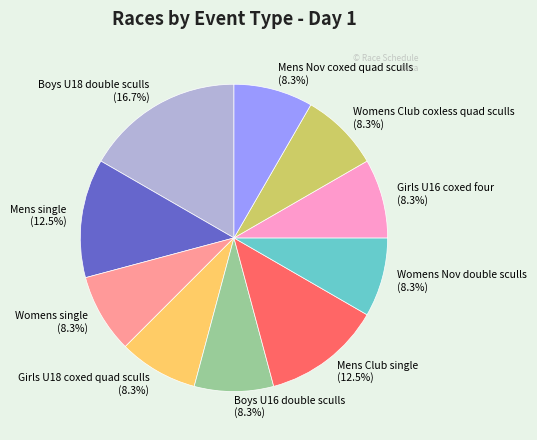

Is there a majority slice in this chart?

No